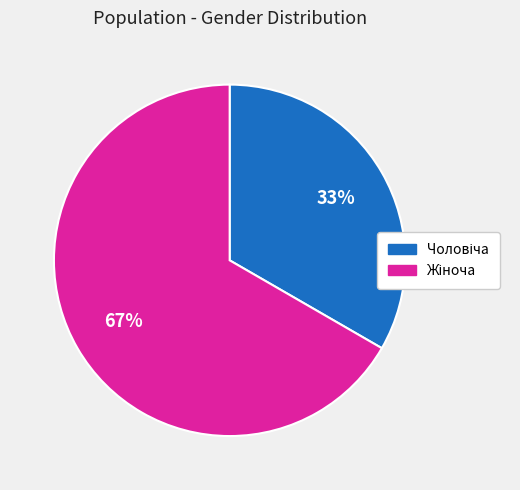

How many slices are in this pie chart?

2